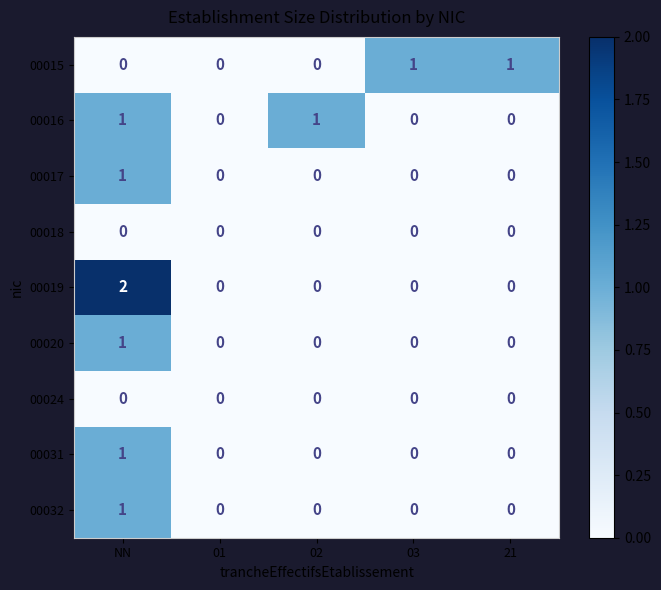

Is it true that 00020 equals 2 at NN?

False